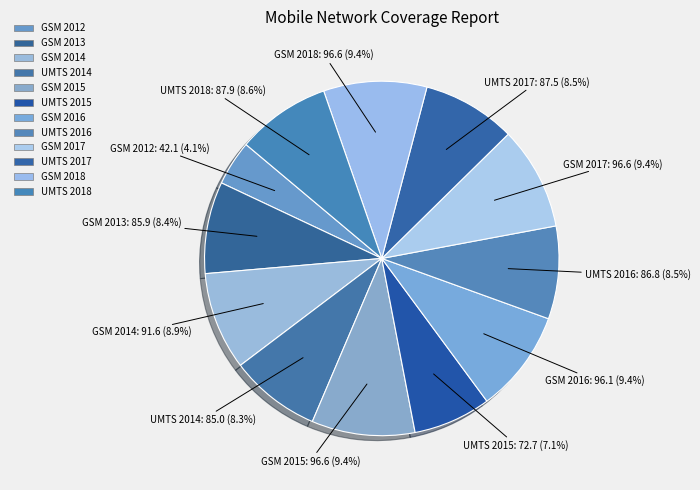

How many slices are in this pie chart?

12